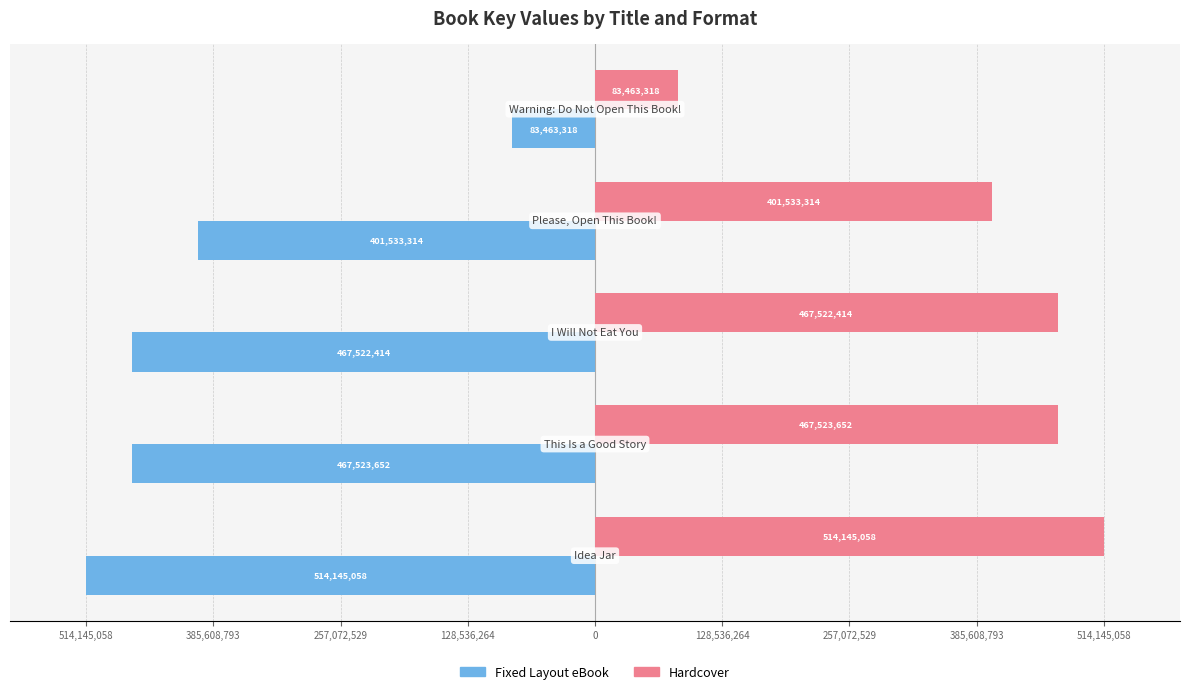

Reading right to left, what are all the values shown in this chart?

Fixed Layout eBook: 0=-83463318	128,536,264=-401533314	257,072,529=-467522414	385,608,793=-467523652	514,145,058=-514145058
Hardcover: 0=83463318	128,536,264=401533314	257,072,529=467522414	385,608,793=467523652	514,145,058=514145058